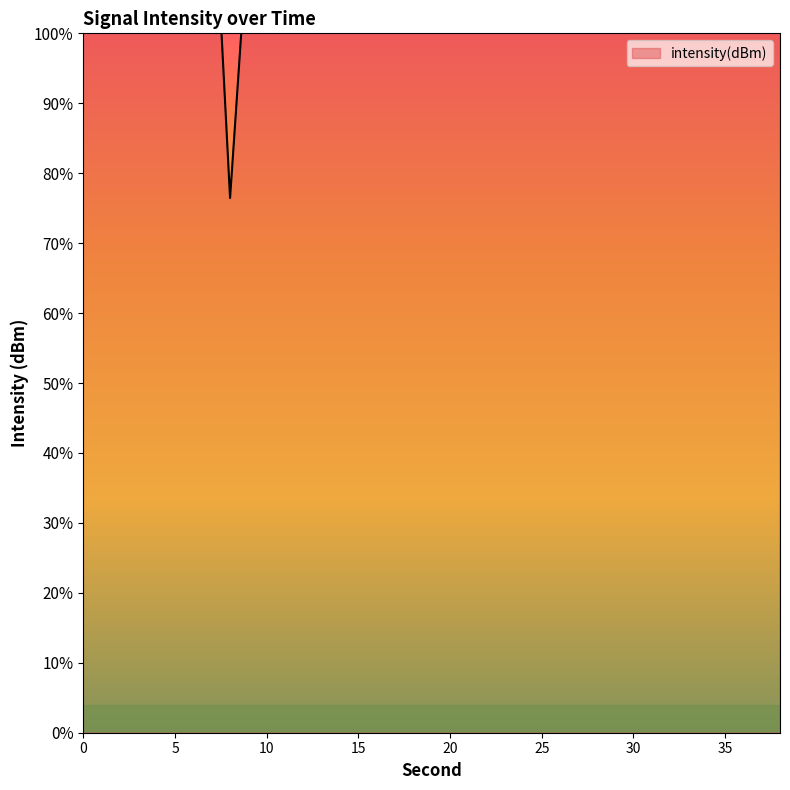

How many values are below -95?

12